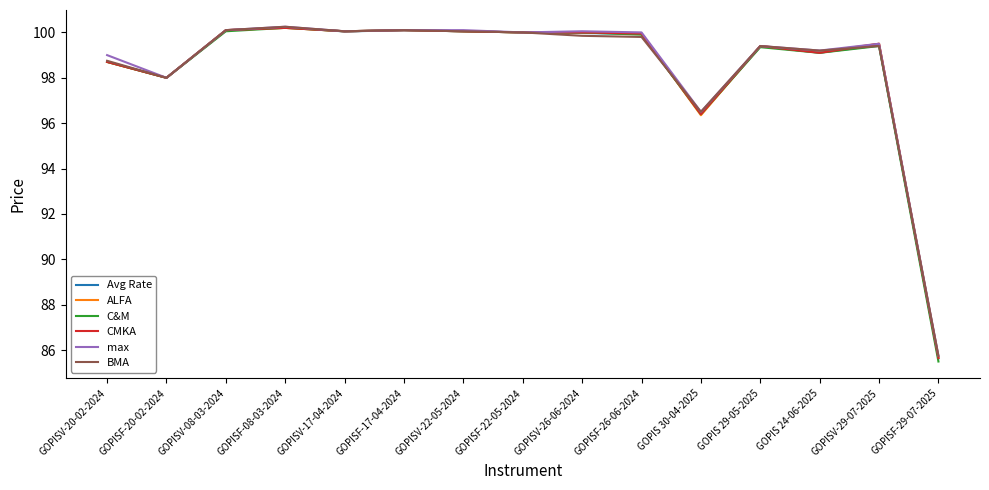

What position from the left is GOPIS 29-05-2025?

12